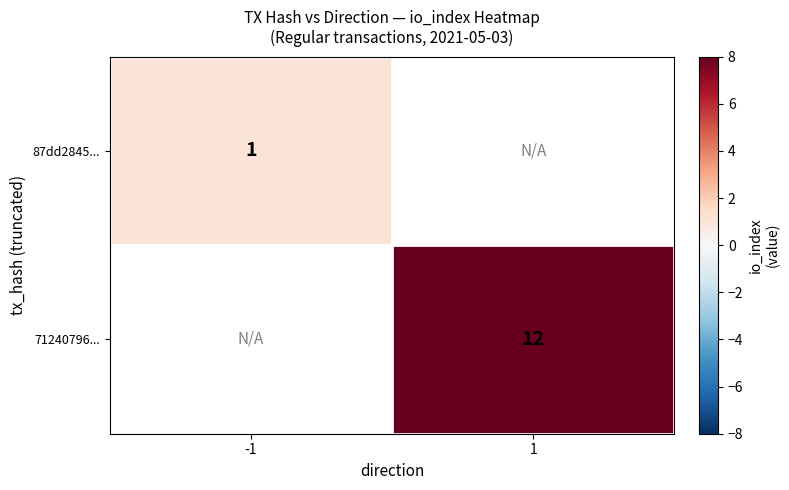

Is it true that 87dd2845... equals 1 at -1?

True